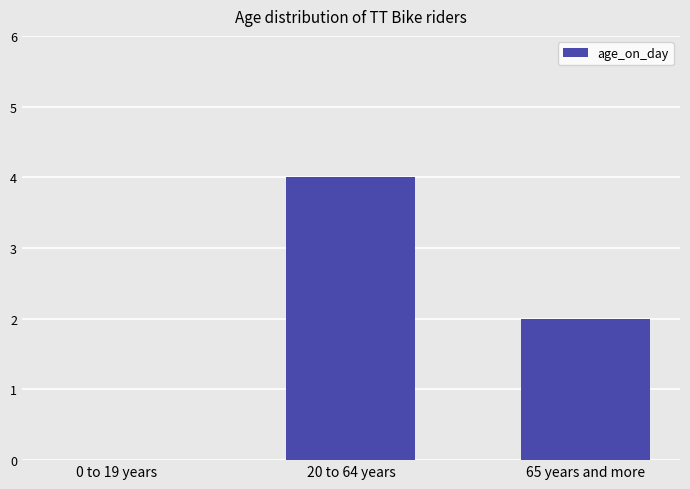

What is the difference between the values at 65 years and more and 0 to 19 years?

2